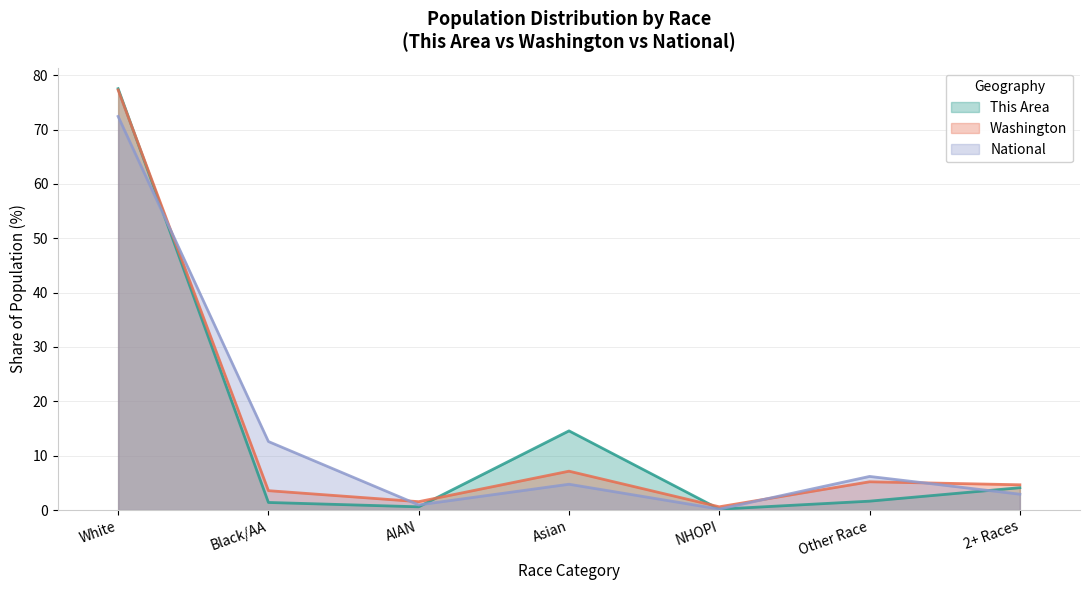

True or false: Washington has a value of 2.0 at Other Race.

False